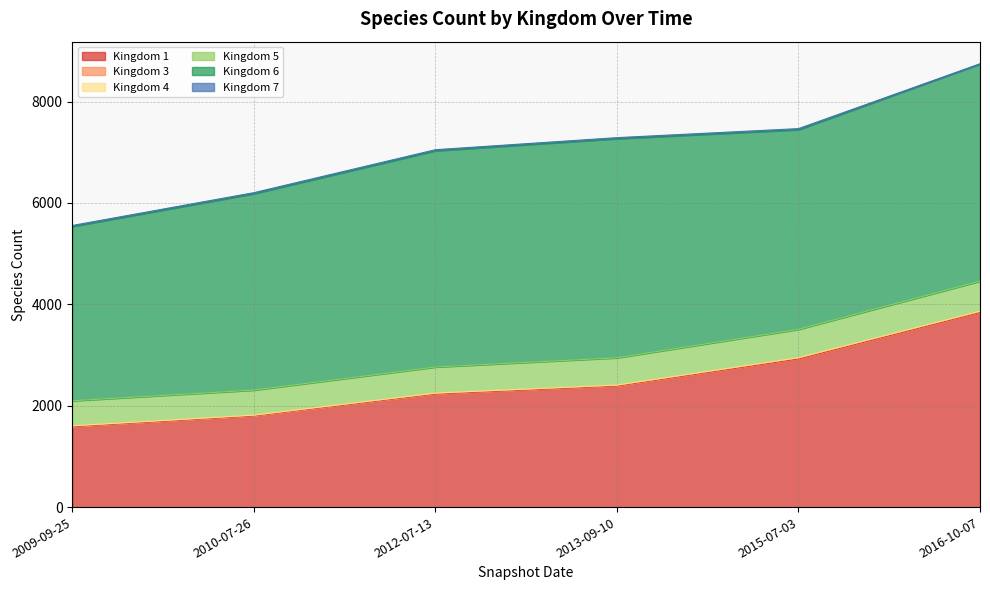

List the labels in order of 1 value, largest first.

2016-10-07, 2015-07-03, 2013-09-10, 2012-07-13, 2010-07-26, 2009-09-25